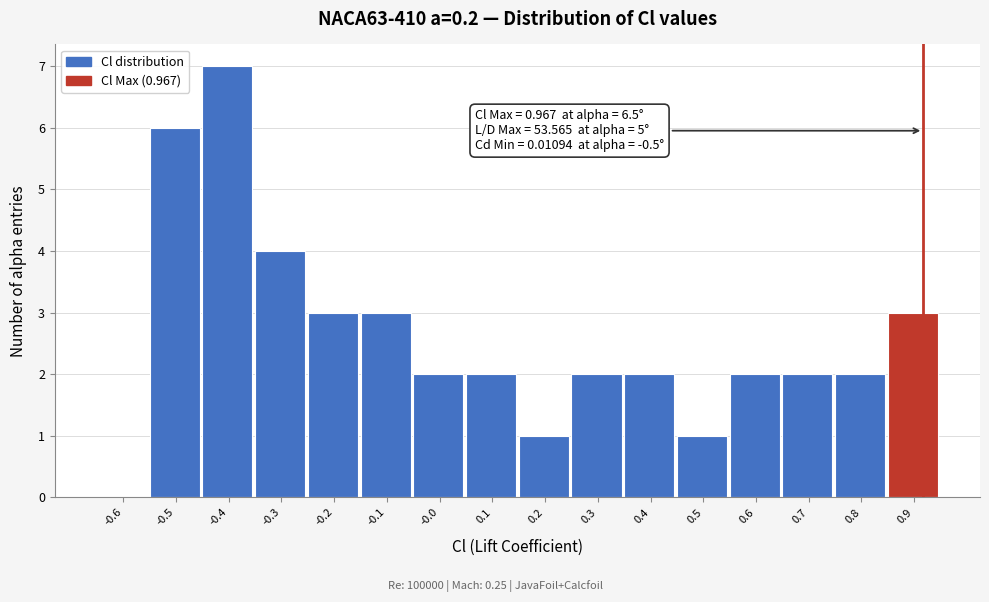

Reading left to right, list all the values displayed in this chart.

-0.6=0	-0.5=6	-0.4=7	-0.3=4	-0.2=3	-0.1=3	-0.0=2	0.1=2	0.2=1	0.3=2	0.4=2	0.5=1	0.6=2	0.7=2	0.8=2	0.9=3